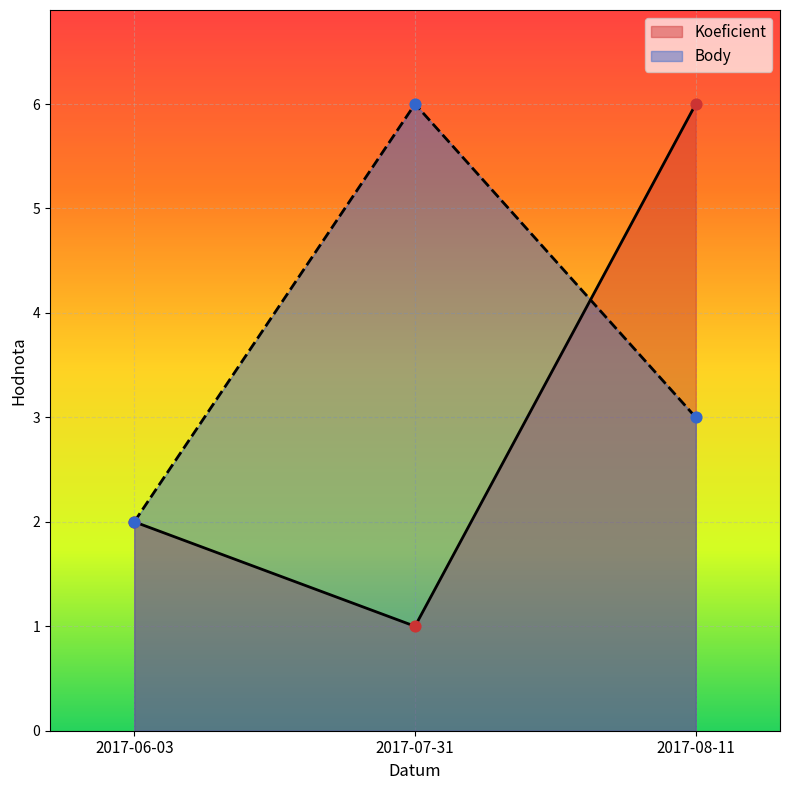

At which category is the sum across all series the highest?

2017-08-11